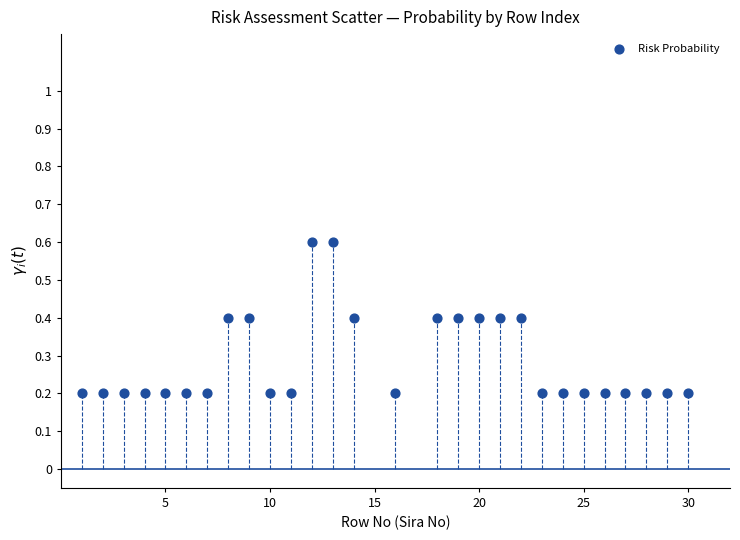

What is the range of Y values (max minus min)?

0.4